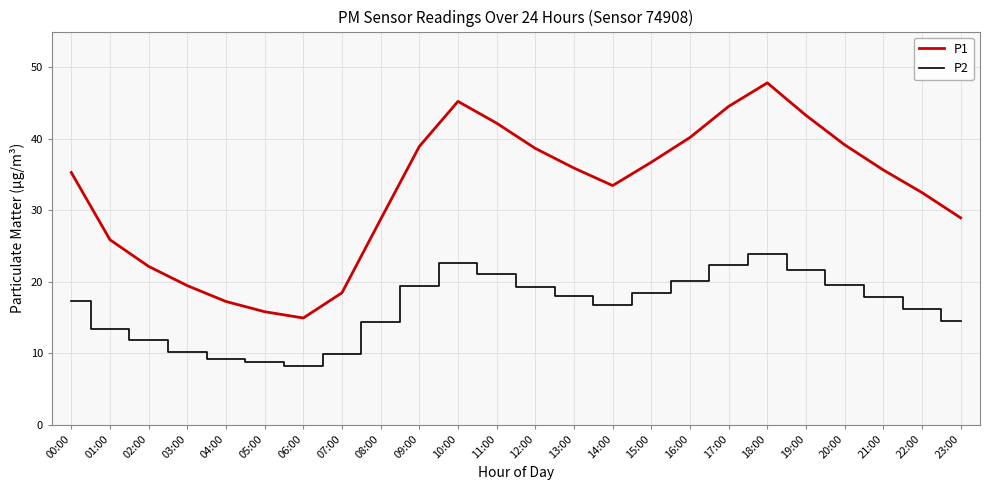

True or false: P1 and P2 intersect in this chart.

False